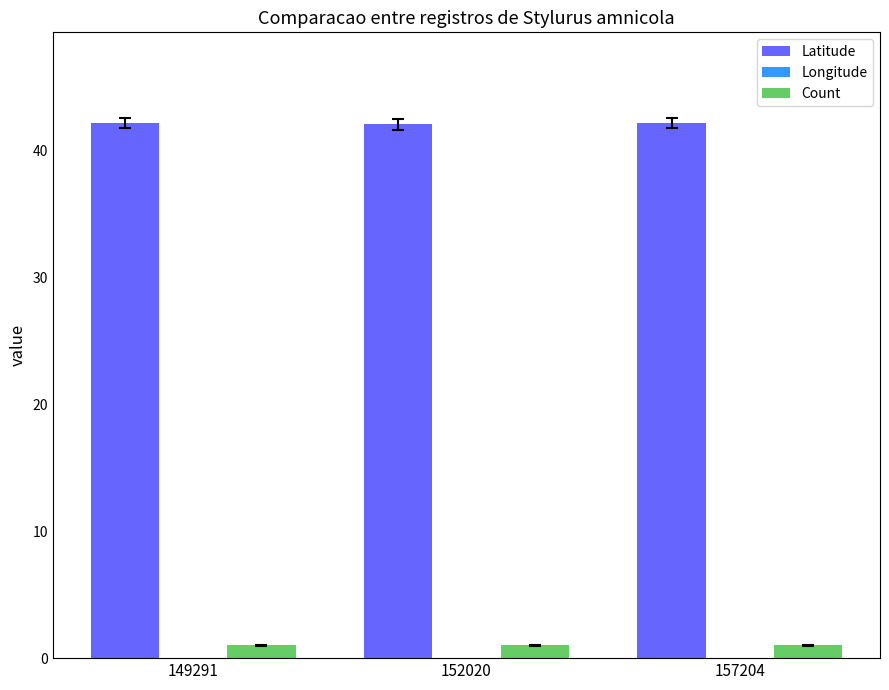

Rank the categories by Latitude value from highest to lowest.

149291, 157204, 152020